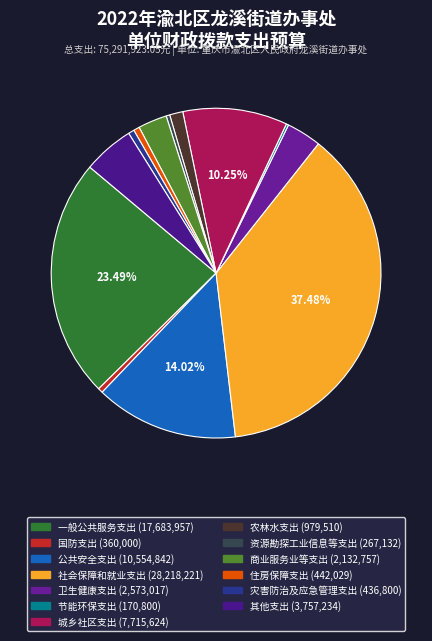

What is the ratio of the value at 卫生健康支出 to the value at 一般公共服务支出?

0.1